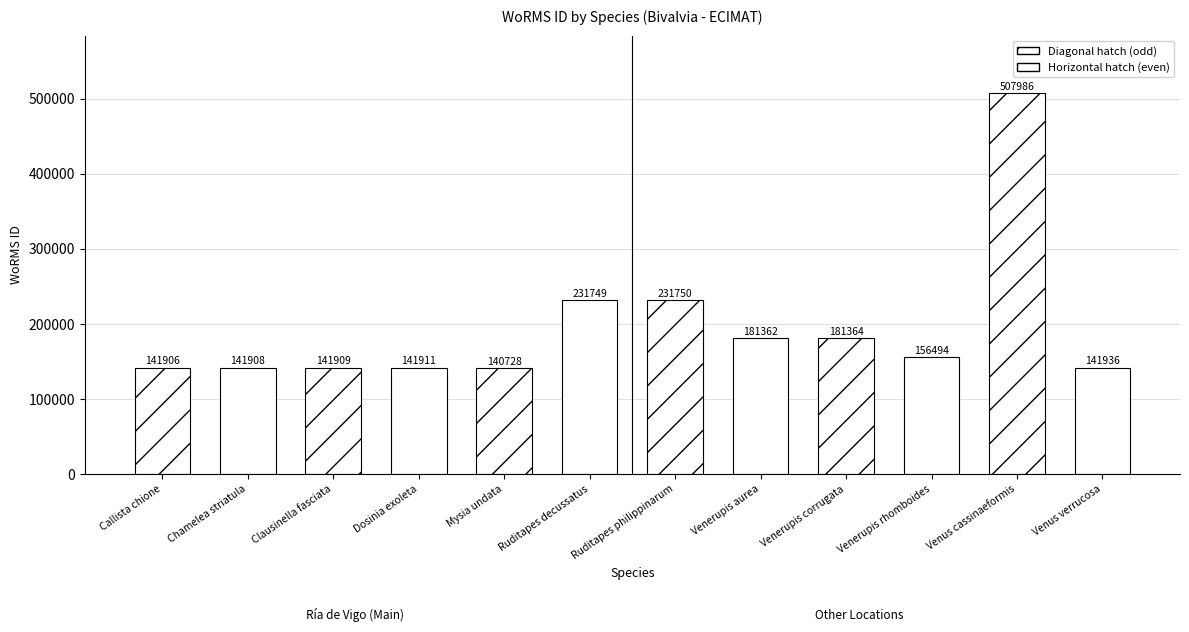

Which has a higher value, Dosinia exoleta or Callista chione?

Dosinia exoleta